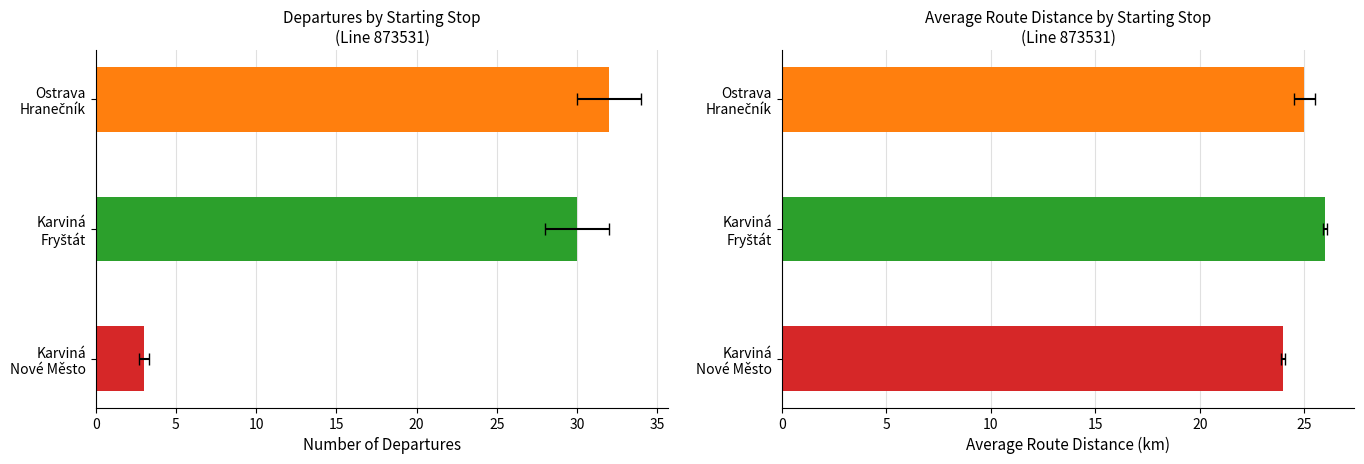

The value of Departures at Karviná Nové Město is 3. True or false?

True